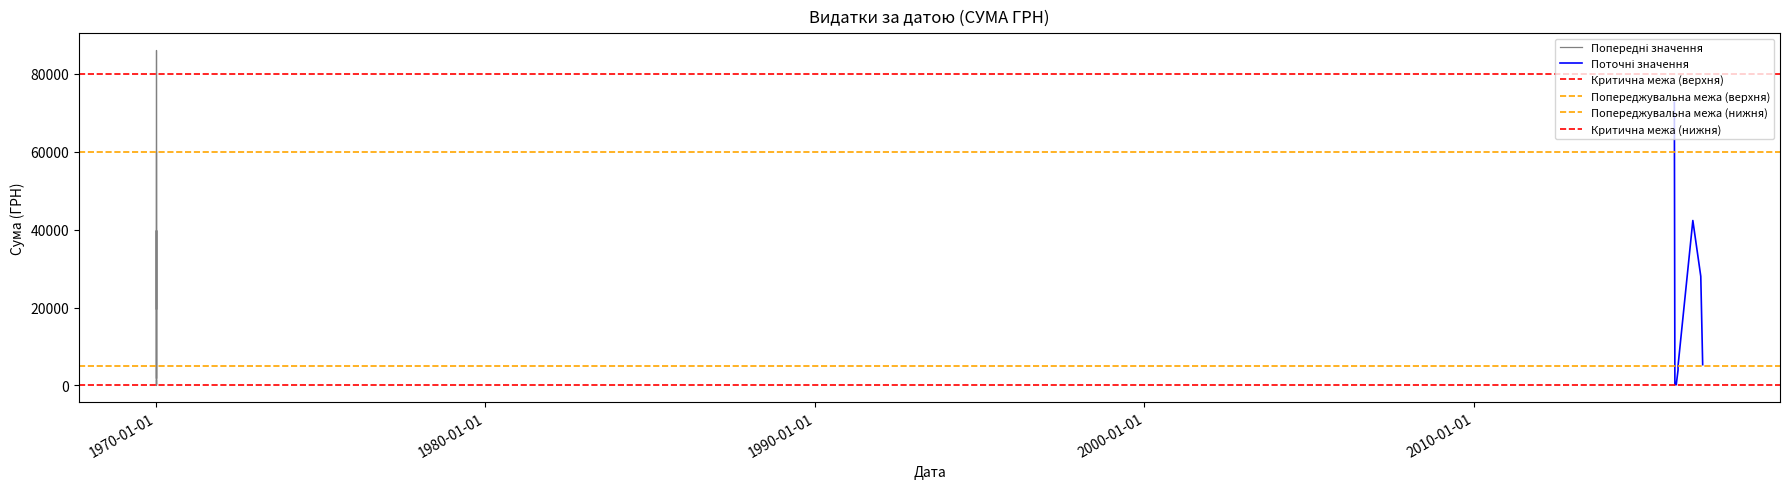

How many interior local valleys (lower than both neighbors) does the data have?

7